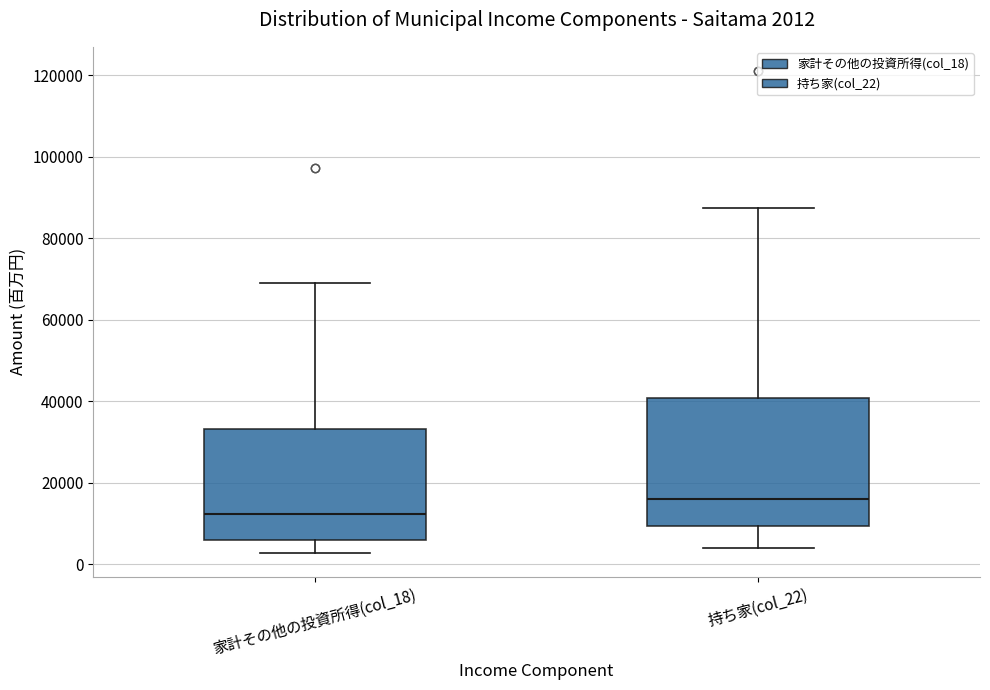

Which box's median line is the lowest?

家計その他の投資所得(col_18)